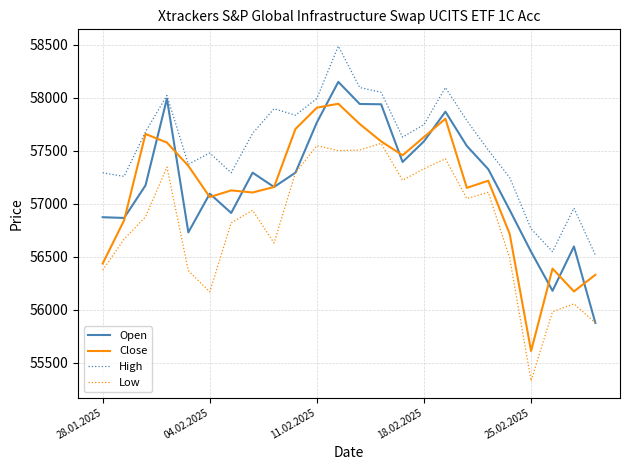

Which series has the largest total across all categories?

High